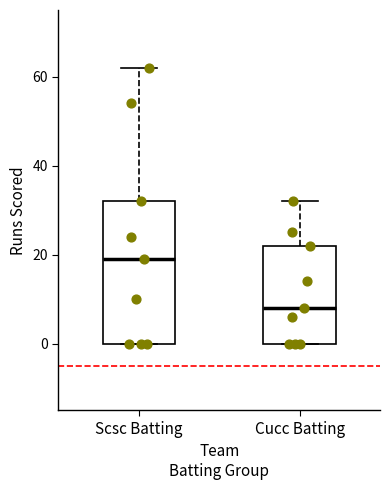

Reading left to right, transcribe this box plot: for each box, give where its median line is, the range the box spans, and where its two whiskers end, as read against the y-axis. The values are not printed on the chart, so give them approximately, as read against the axis.

Scsc Batting: median 20, box 0 to 32, whiskers 0 to 62
Cucc Batting: median 8, box 0 to 22, whiskers 0 to 32